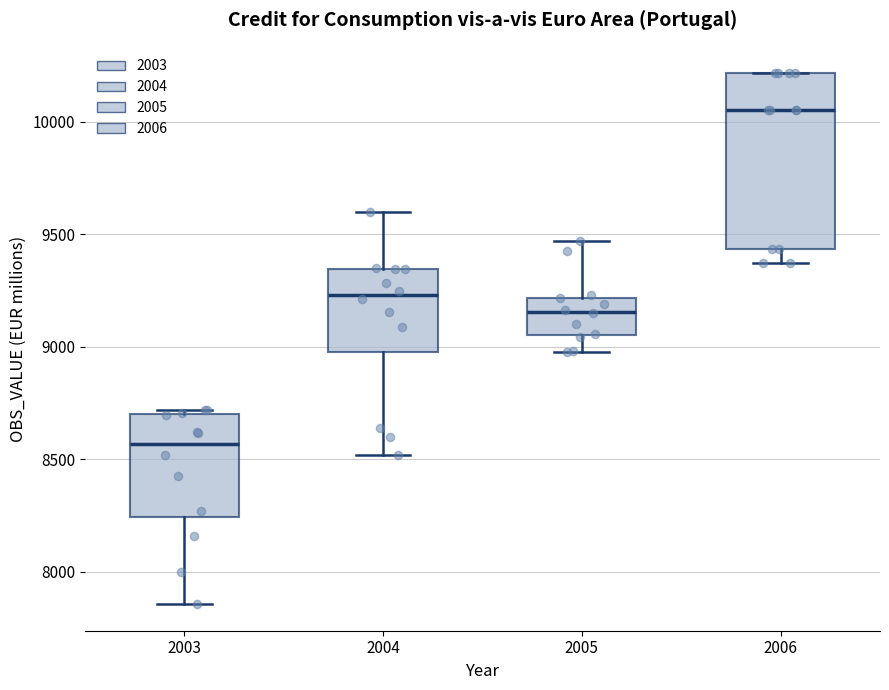

Reading left to right, read every box against the y-axis: the position of its median line, the range the box covers, and the ends of its whiskers. The values are not printed on the chart, so give them approximately, as read against the axis.

2003: median 8550, box 8250 to 8700, whiskers 7850 to 8700 (just above the box's upper edge)
2004: median 9250, box 9000 to 9350, whiskers 8500 to 9600
2005: median 9150, box 9050 to 9200, whiskers 9000 to 9450
2006: median 10050, box 9450 to 10200, whiskers 9350 to 10200